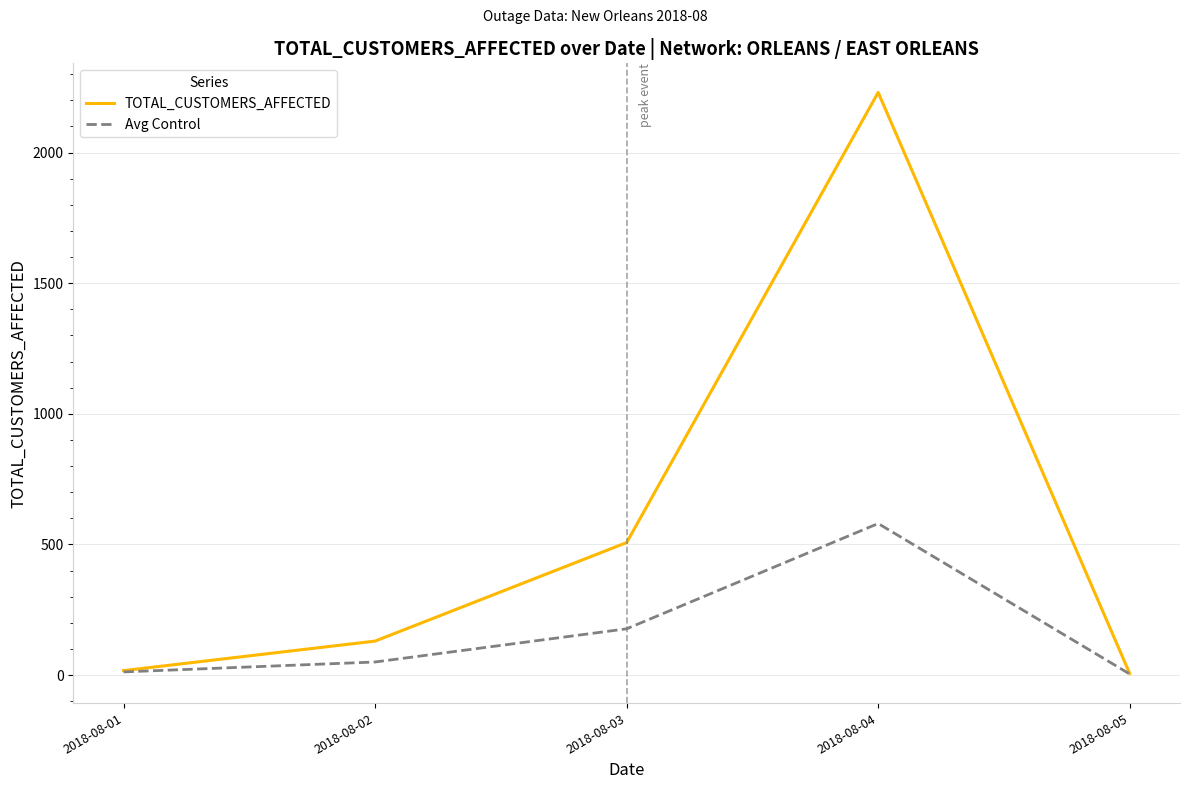

What is the minimum value for Avg Control?

4